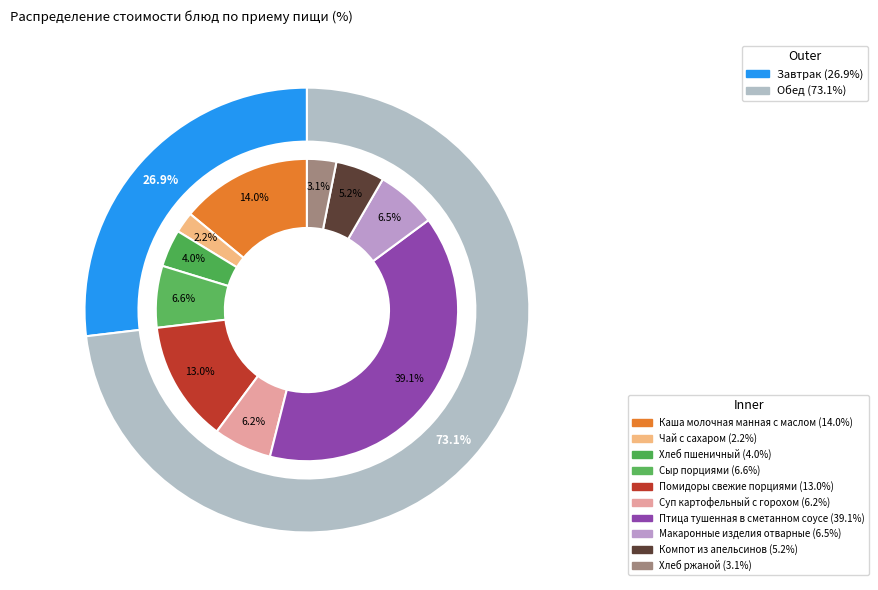

To the nearest percent, what is the difference between the largest and smallest slice percentages?

37%